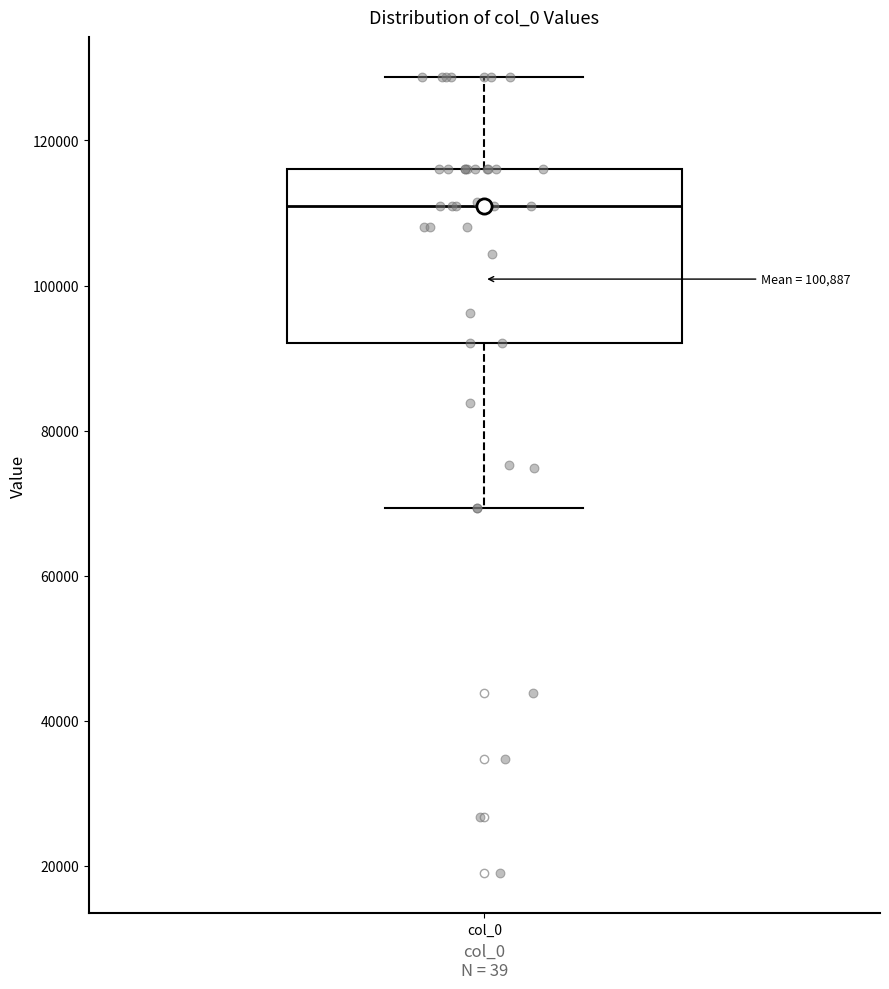

Read this box plot against the y-axis: the position of the median line, the range covered by the box, and the ends of both whiskers. The values are not printed on the chart, so give them approximately, as read against the axis.

median 110000, box 92000 to 116000, whiskers 70000 to 128000